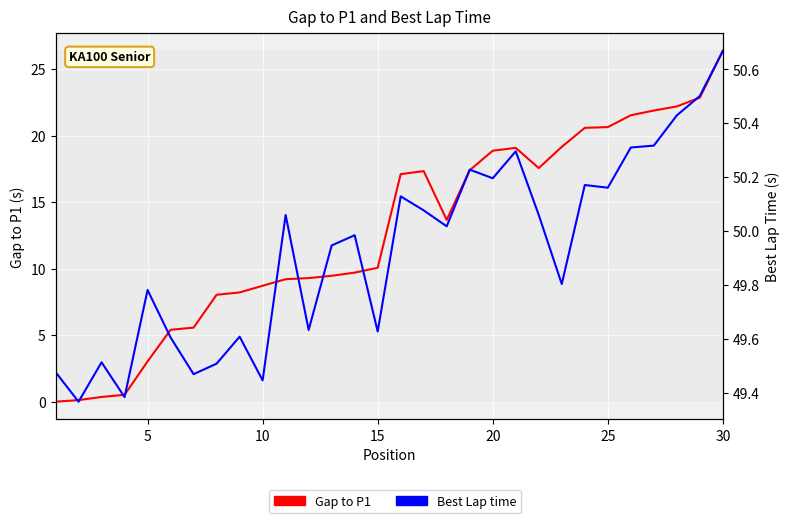

Reading left to right, extract all data points from this chart.

Gap to P1: 0.0	0.1	0.4	0.5	3.0	5.4	5.6	8.0	8.2	8.7	9.2	9.3	9.5	9.7	10.1	17.1	17.3	13.7	17.4	18.9	19.1	17.6	19.2	20.6	20.6	21.5	21.9	22.2	22.9	26.4
Best Lap time: 49.5	49.4	49.5	49.4	49.8	49.6	49.5	49.5	49.6	49.4	50.1	49.6	49.9	50.0	49.6	50.1	50.1	50.0	50.2	50.2	50.3	50.1	49.8	50.2	50.2	50.3	50.3	50.4	50.5	50.7